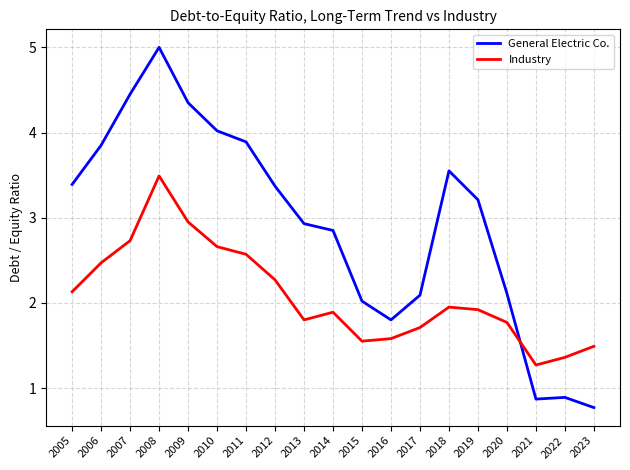

What value does the General Electric Co. series have at 2021?

0.9